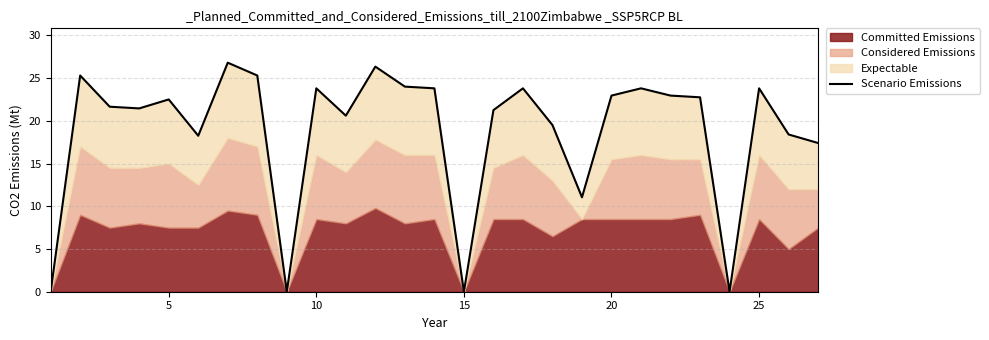

Reading left to right, transcribe all the data shown in this chart.

0.0	25.3	21.6	21.4	22.5	18.2	26.8	25.3	0.0	23.8	20.6	26.3	24.0	23.8	0.0	21.2	23.8	19.5	11.1	22.9	23.8	22.9	22.8	0.0	23.8	18.4	17.4